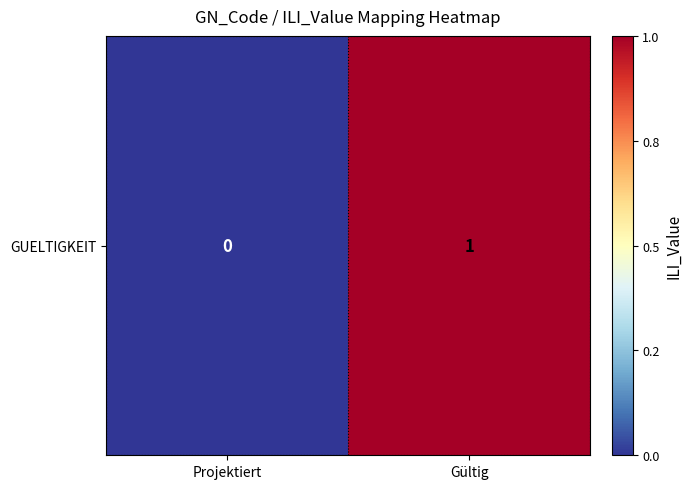

List the labels in order of value, largest first.

Gültig, Projektiert